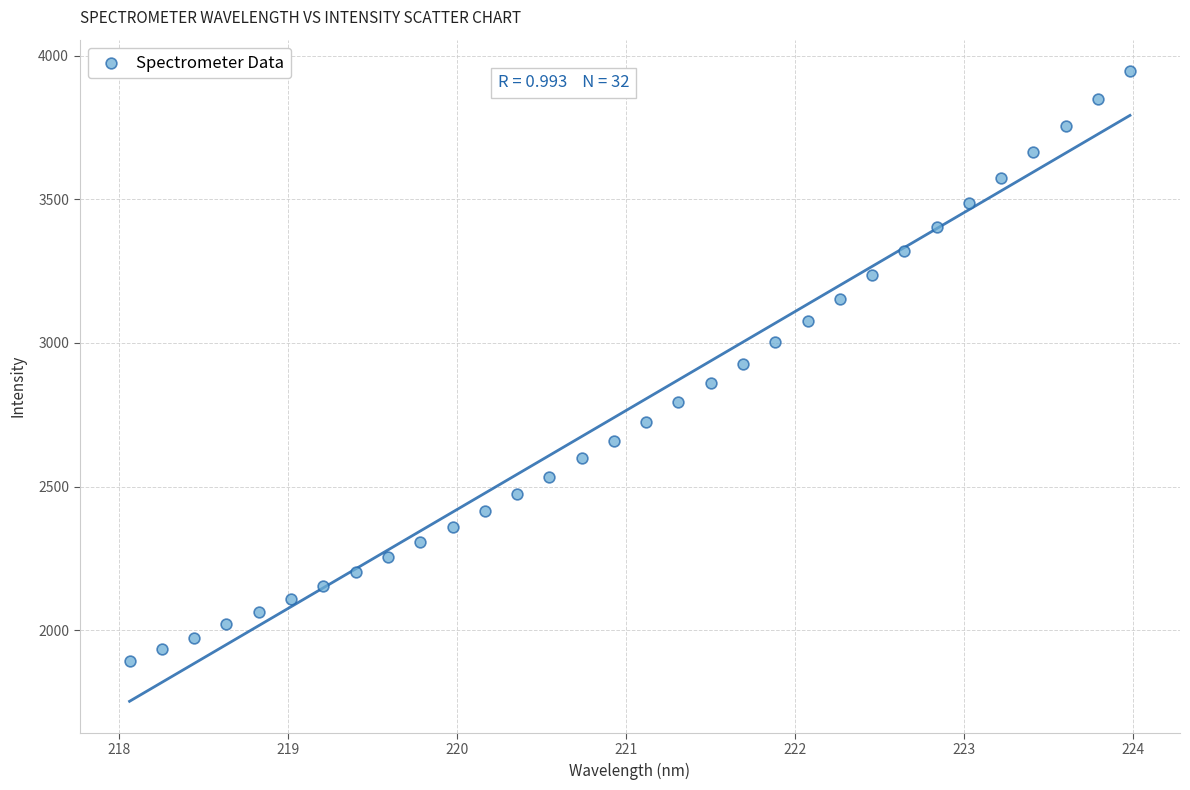

What is the range of Y values (max minus min)?

2052.6